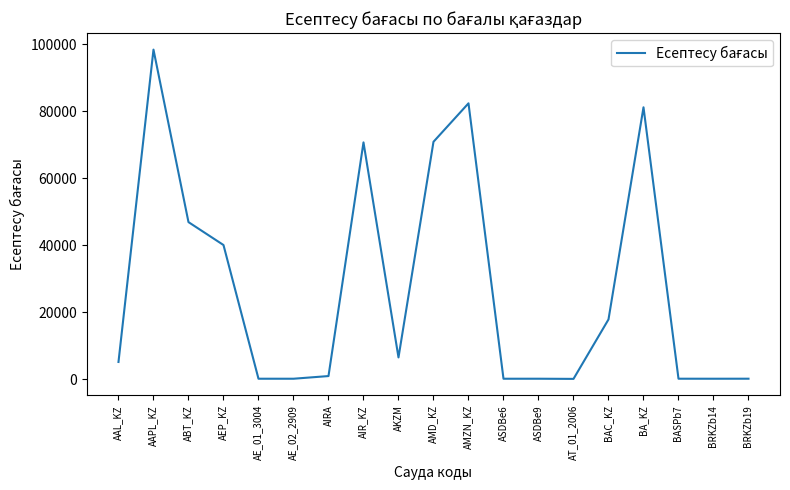

What is the difference between the values at AAPL_KZ and AIR_KZ?

27713.6